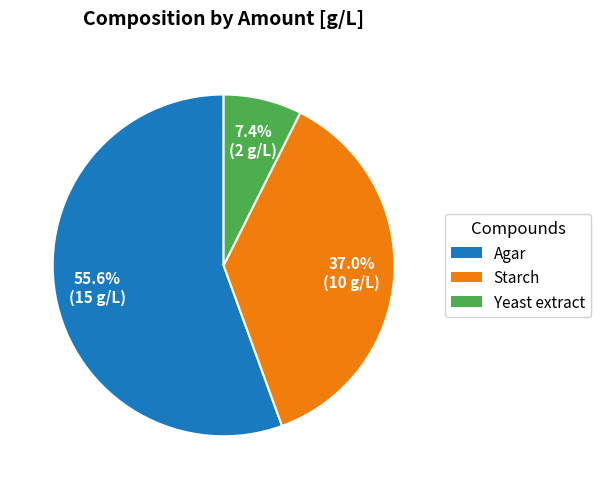

What is the total percentage of Yeast extract and Starch?

44.4%